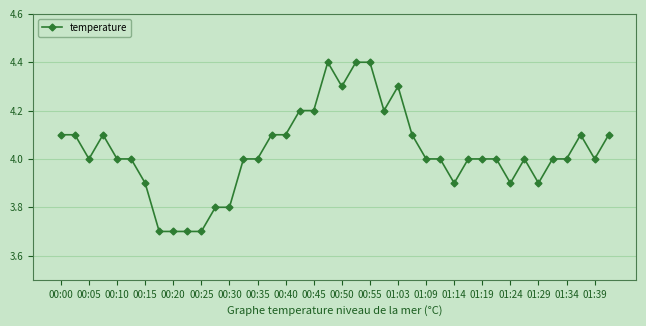

What is the difference between the second highest and minimum values?

0.7